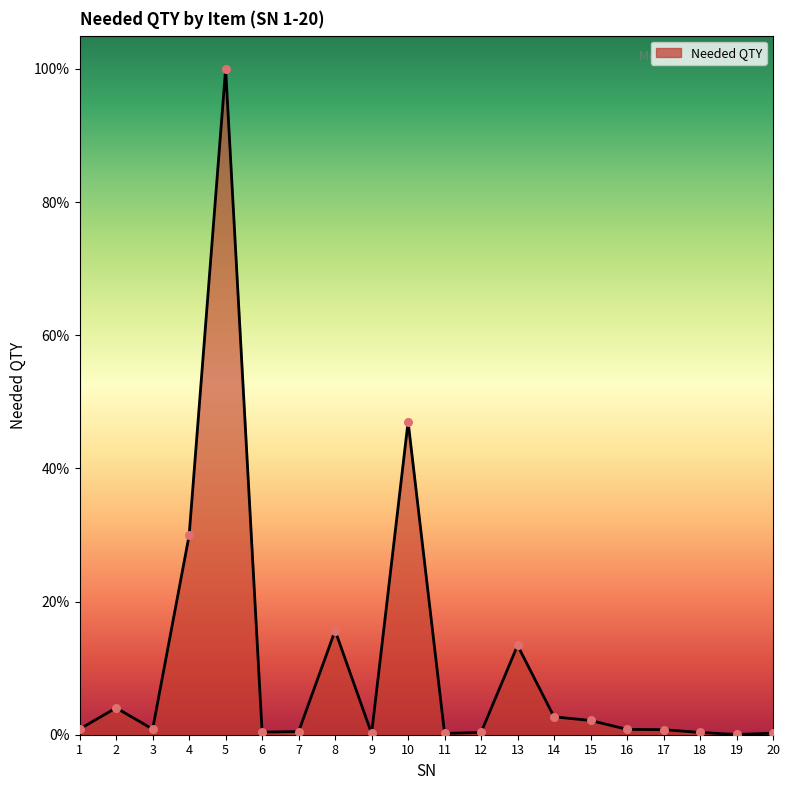

Does the chart have visible grid lines?

No